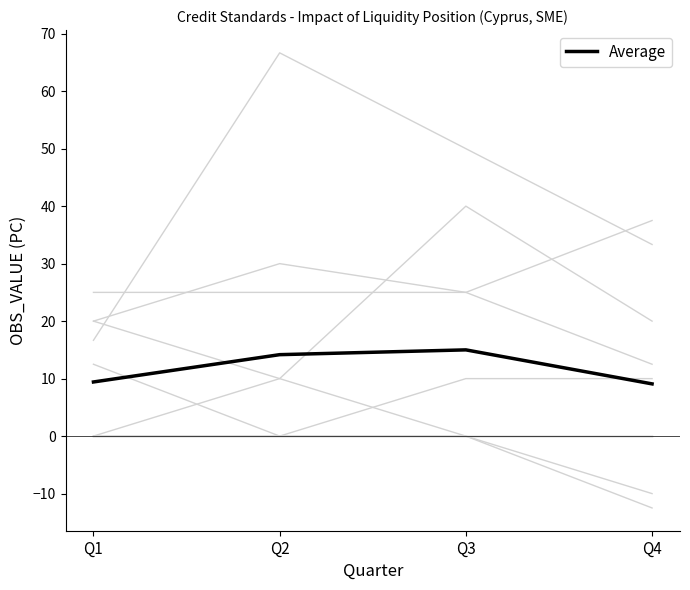

Reading left to right, what are all the values shown in this chart?

Q1=9.4	Q2=14.2	Q3=15.0	Q4=9.1